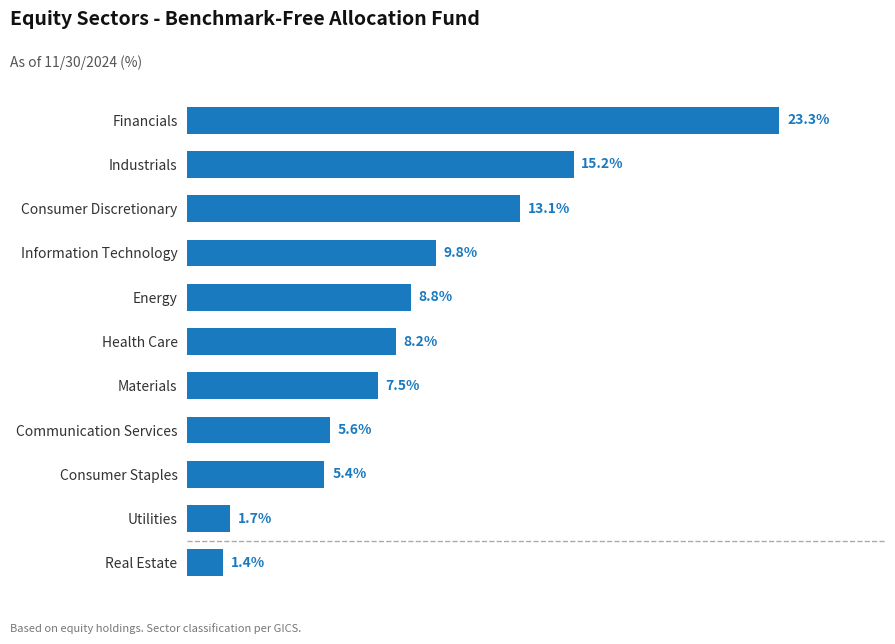

What is the label of the 4th bar from the bottom?

Communication Services